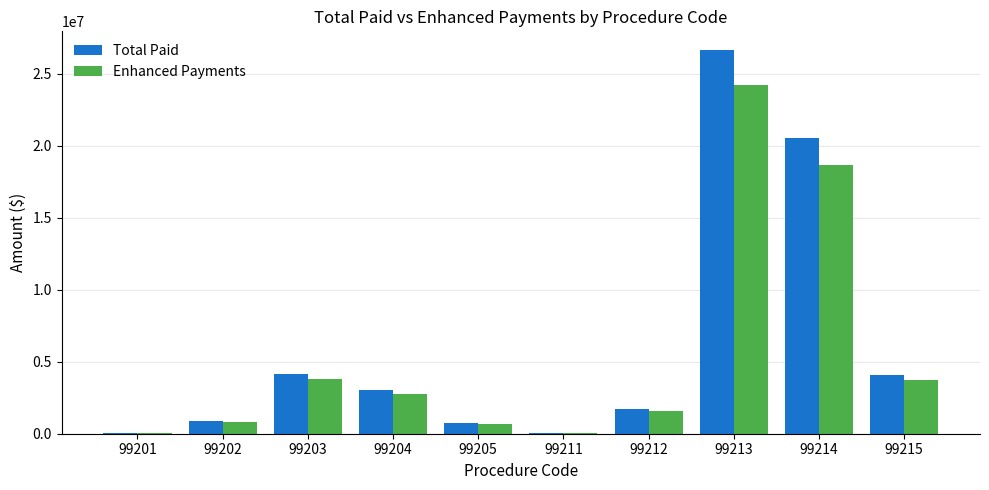

What is the highest value of the Enhanced Payments series?

24230757.8